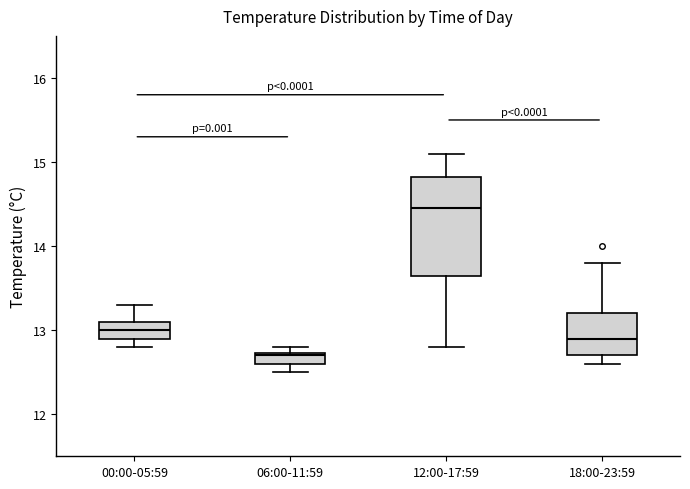

Which box is the tallest, from its lower edge to its upper edge?

12:00-17:59